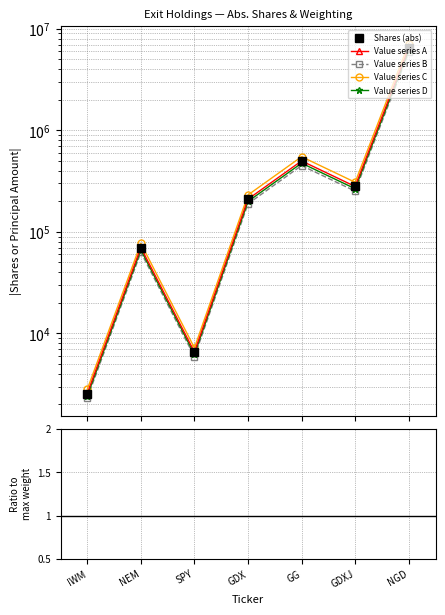

What is the difference between the second highest and minimum values?

497440